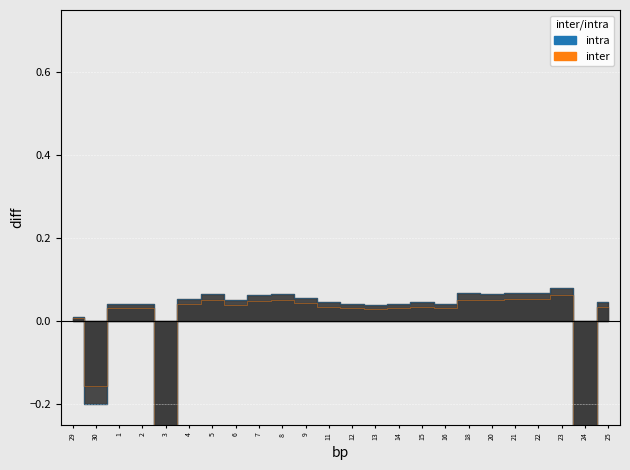

How many interior local valleys does the intra series have?

7